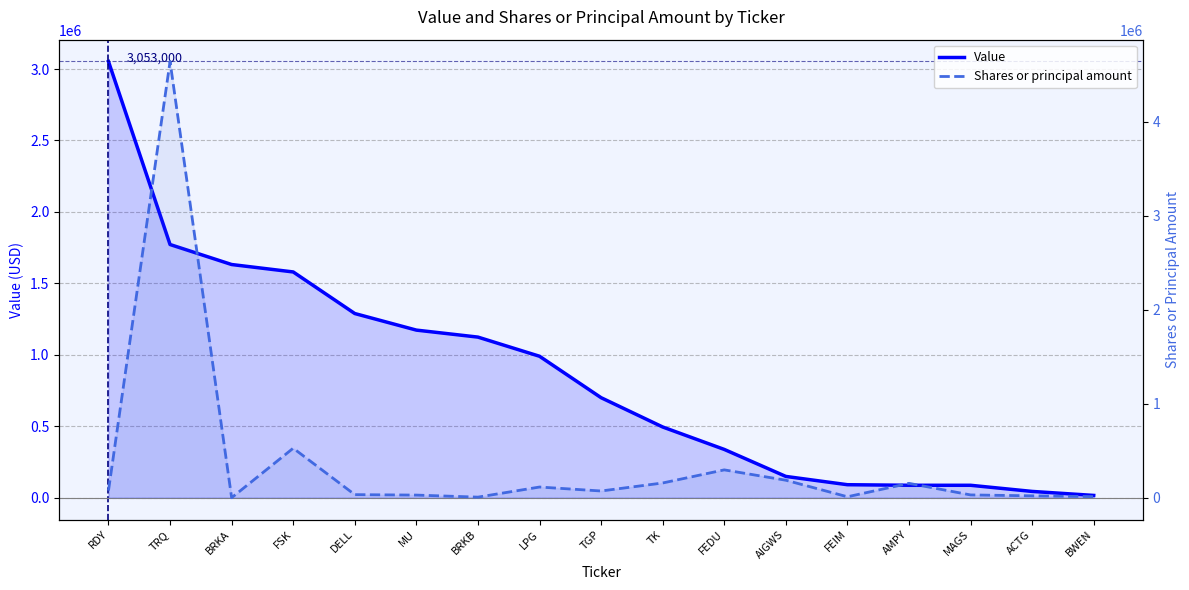

The Shares or principal amount series shows 41266 at MU. True or false?

False